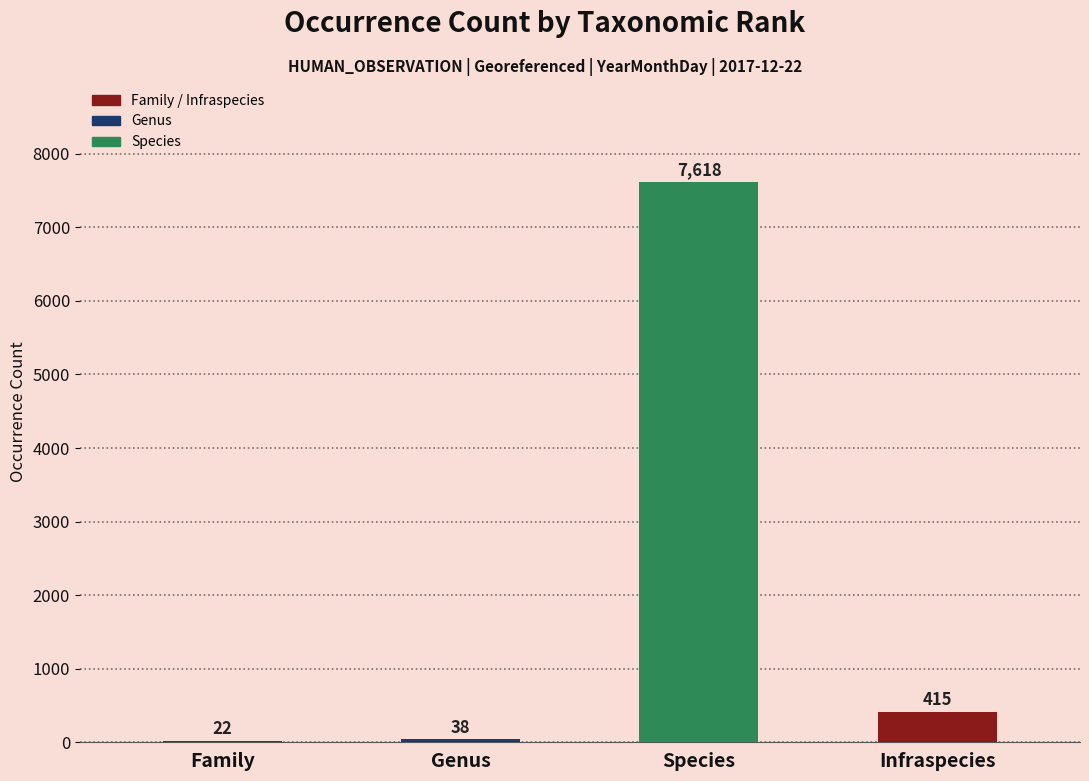

Count the number of categories in the chart.

4